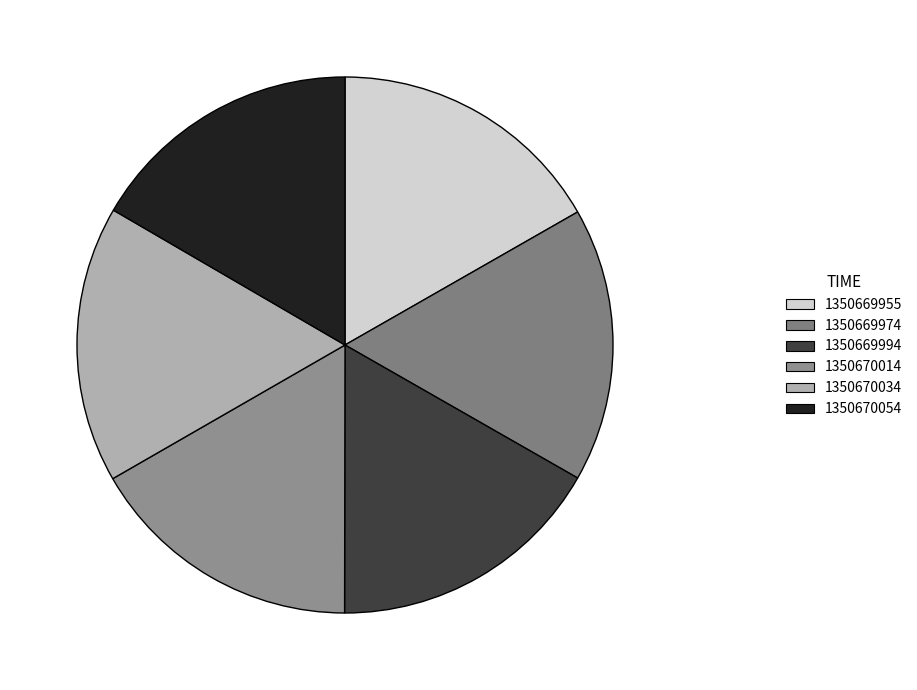

The 1350669974 slice represents 17% of the pie. True or false?

True